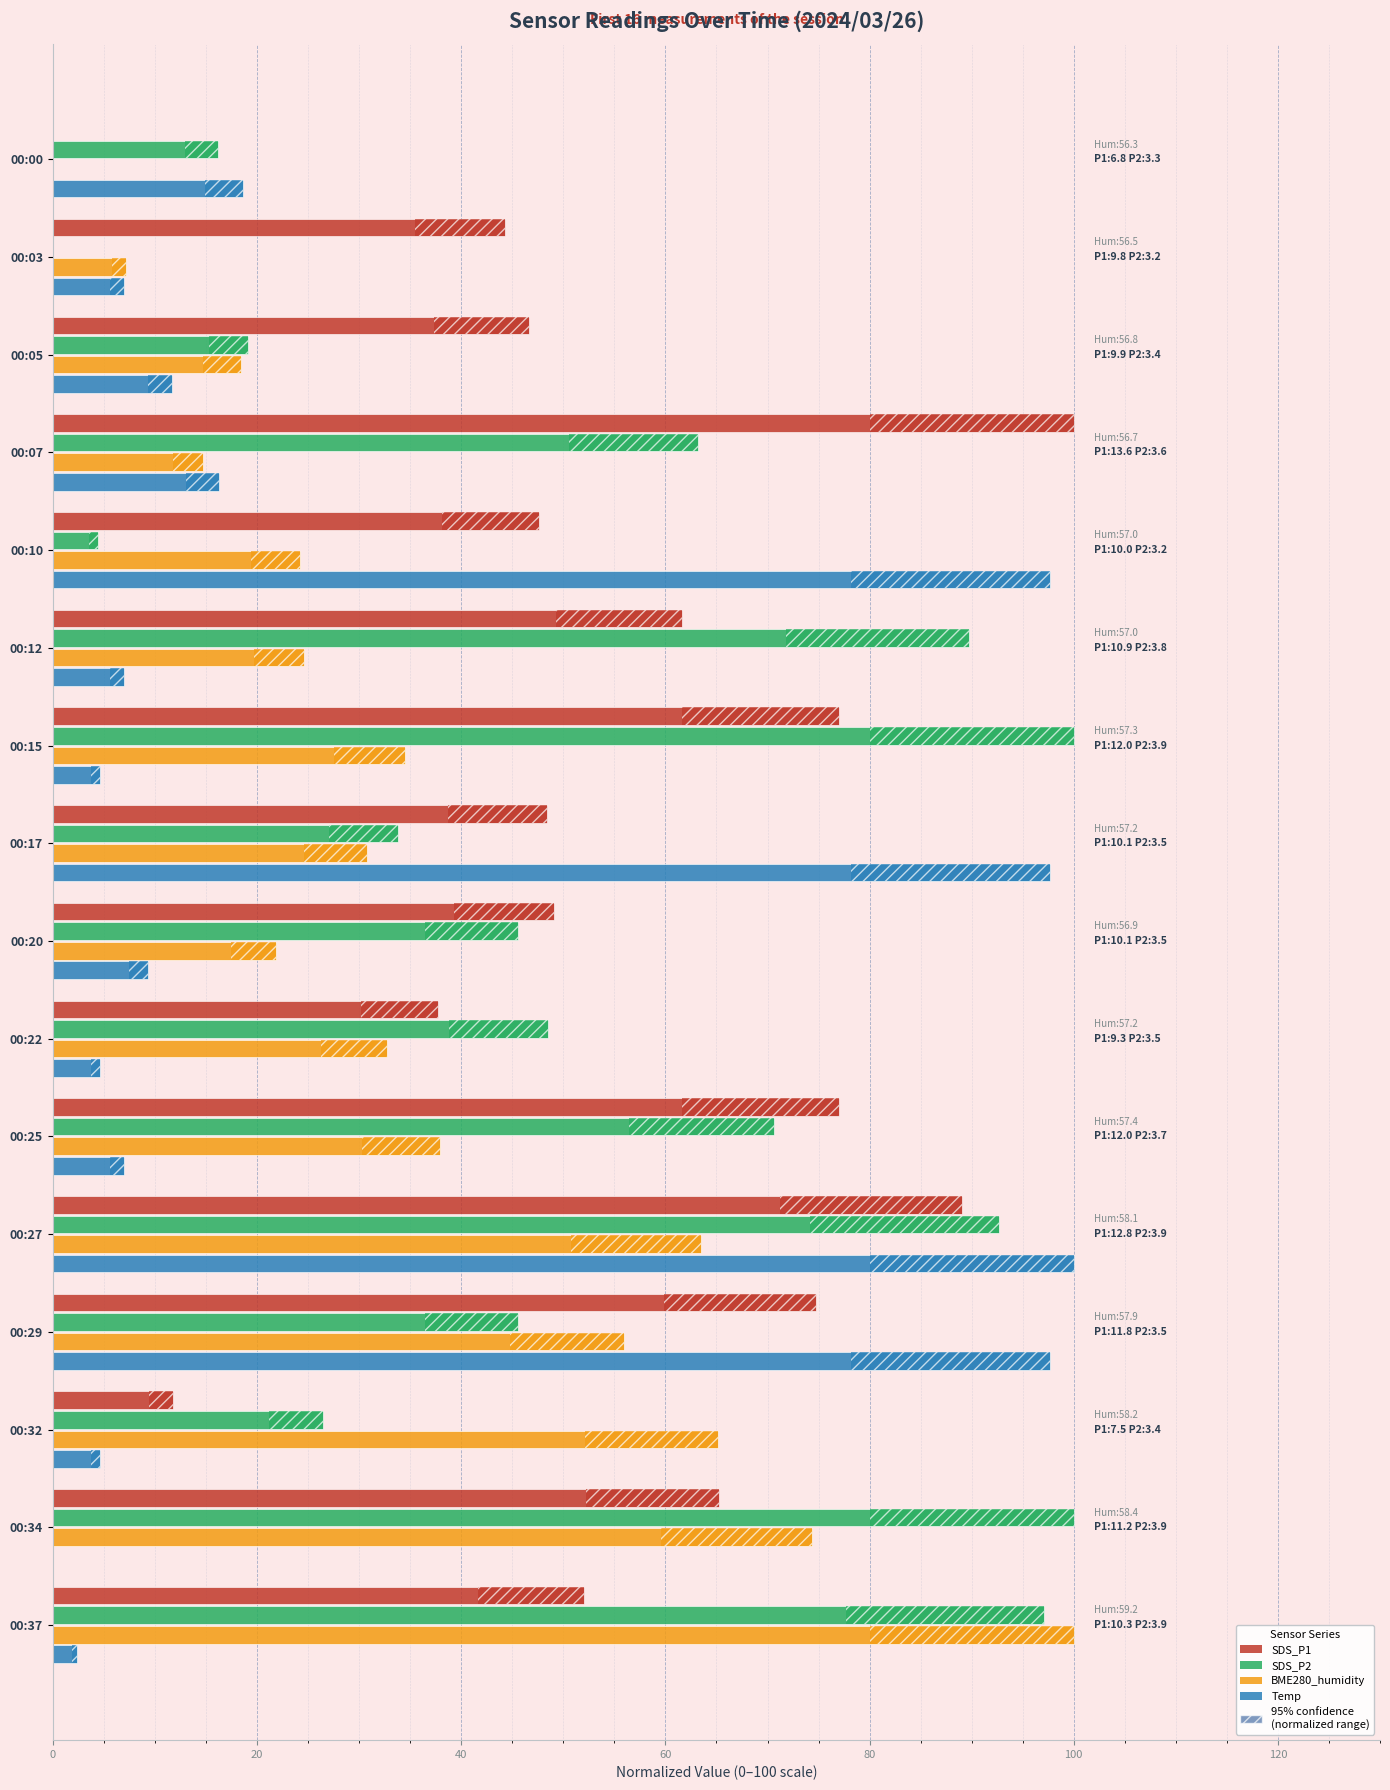

What is the total value across all series at 00:27?

345.1